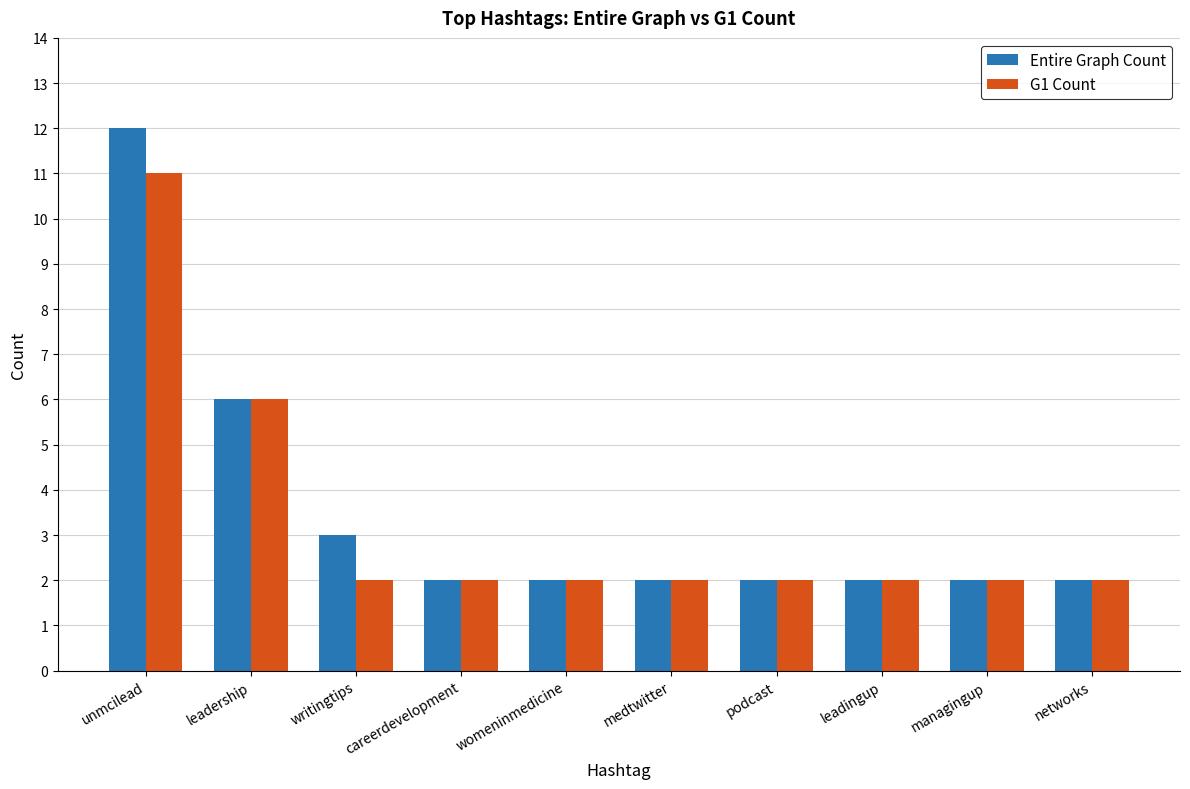

What is the difference between the maximum and minimum values in the G1 Count series?

9